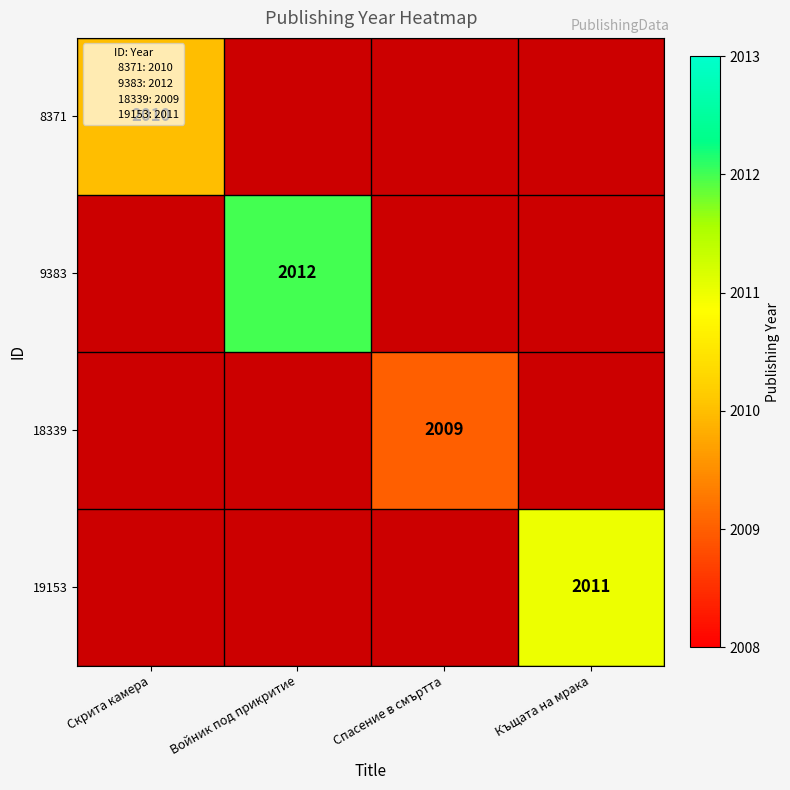

At how many categories does at least one series exceed 2011?

1